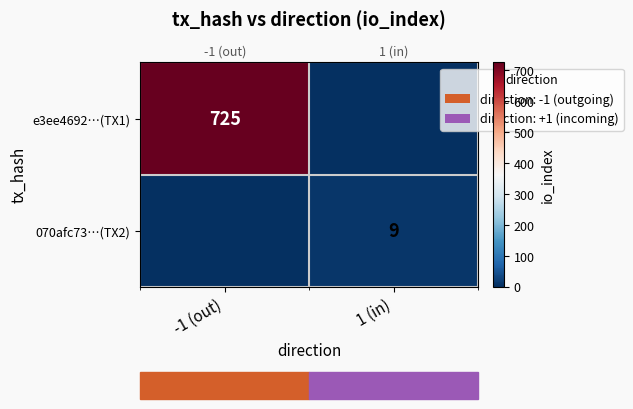

Rank the series by their average value, from lowest to highest.

070afc73…(TX2), e3ee4692…(TX1)